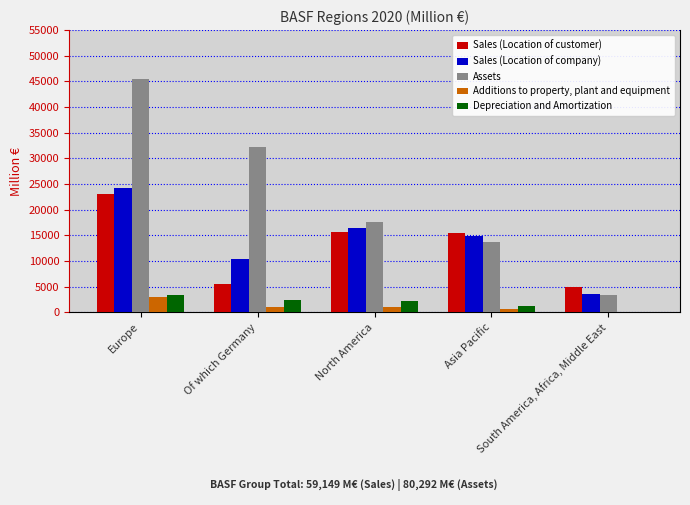

What is the average value of the Sales (Location of customer) series?

12932